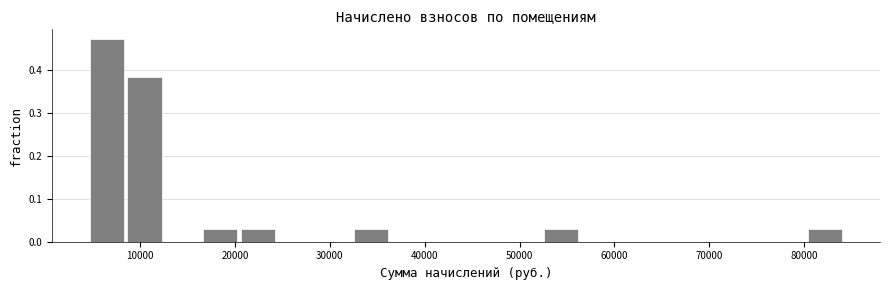

Read against the x-axis, roughly where is the centre of the tallest bar?

6000